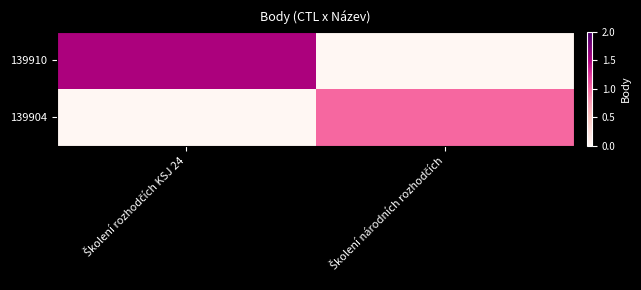

Rank the series at Školení národních rozhodčích from highest to lowest value.

139904, 139910